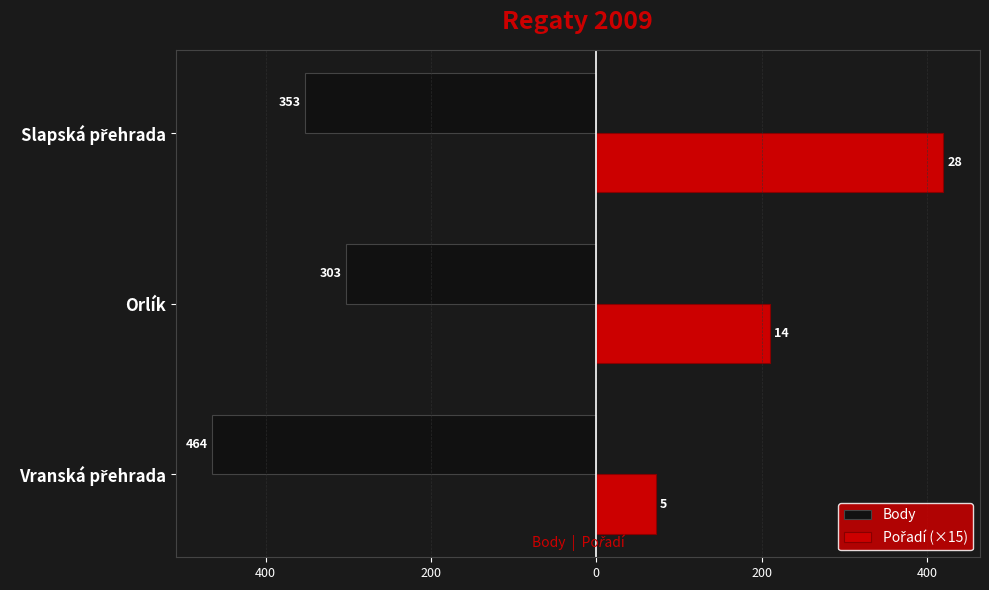

How many categories are shown in the chart?

3